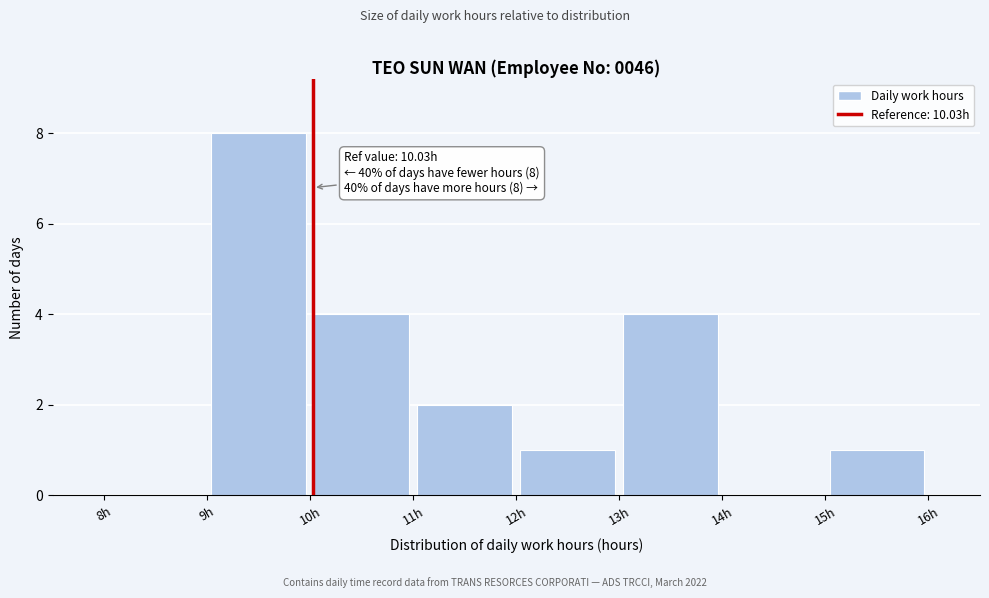

Over which range of the x-axis is the bar tallest?

9 to 10